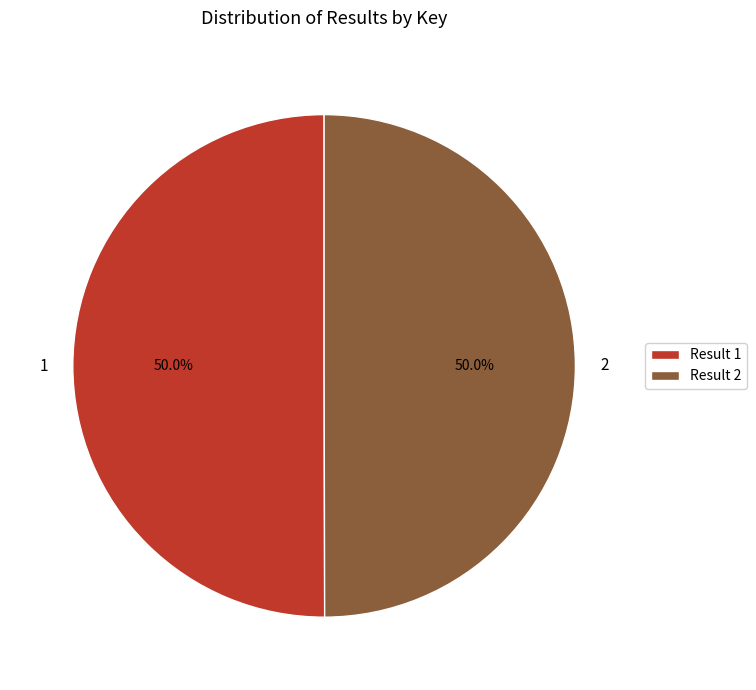

How many segments does this pie chart have?

2